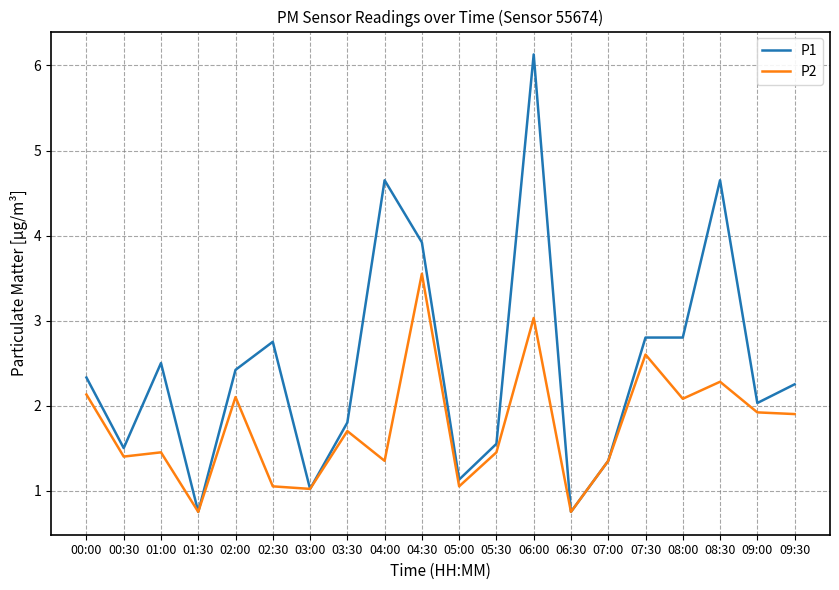

What are all the series names shown in the legend?

P1, P2